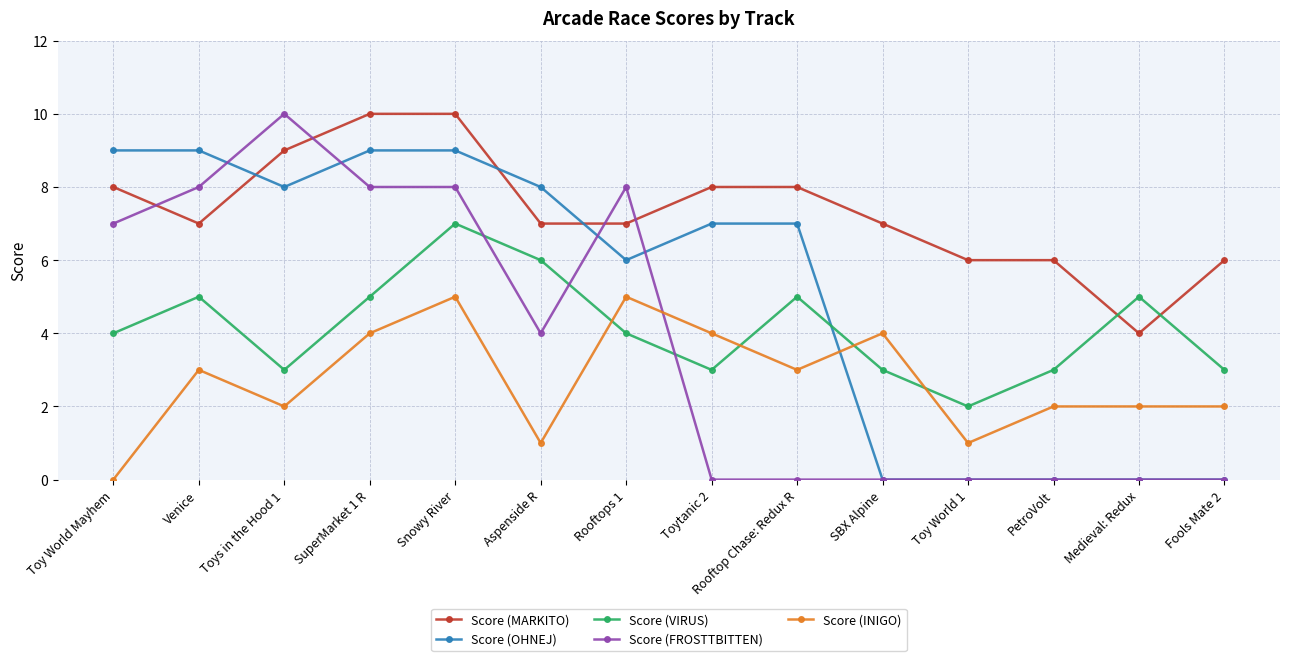

What is the average value of the Score (INIGO) series?

3